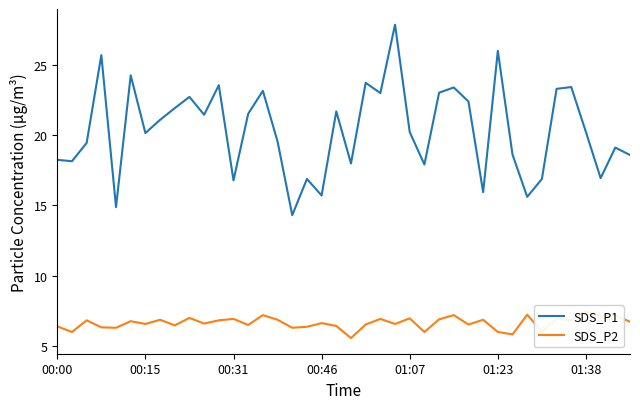

Which series has the largest range (max minus min)?

SDS_P1